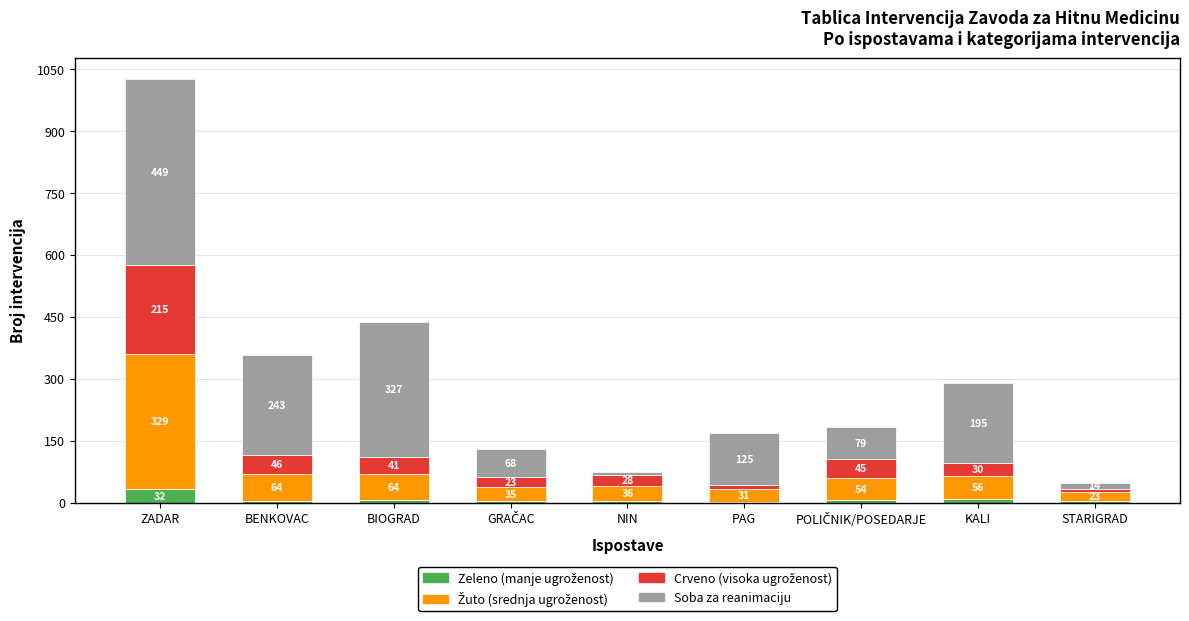

At which category is the sum across all series the highest?

ZADAR